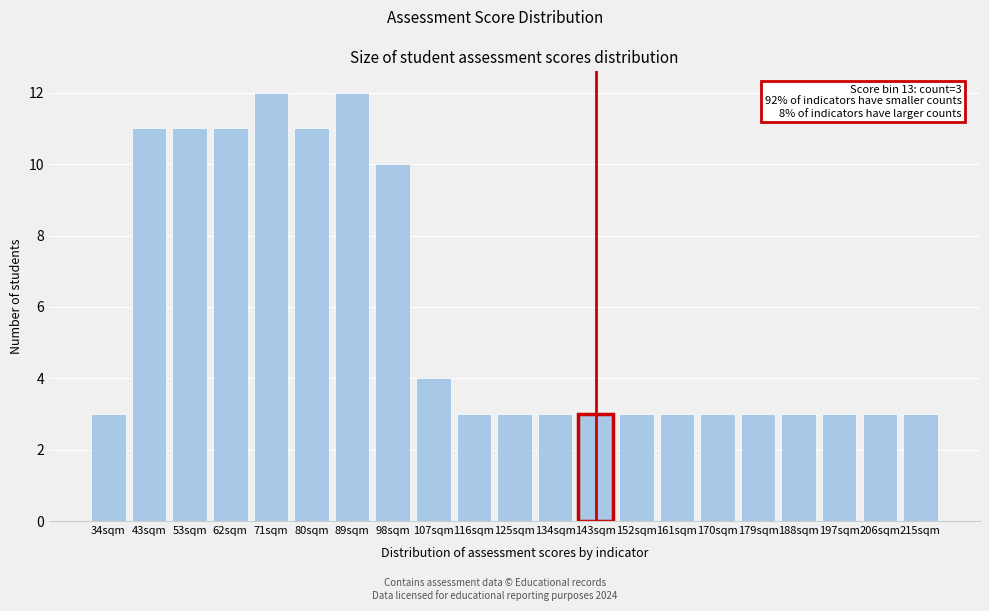

Reading right to left, extract all data points from this chart.

215sqm=3	206sqm=3	197sqm=3	188sqm=3	179sqm=3	170sqm=3	161sqm=3	152sqm=3	143sqm=3	134sqm=3	125sqm=3	116sqm=3	107sqm=4	98sqm=10	89sqm=12	80sqm=11	71sqm=12	62sqm=11	53sqm=11	43sqm=11	34sqm=3